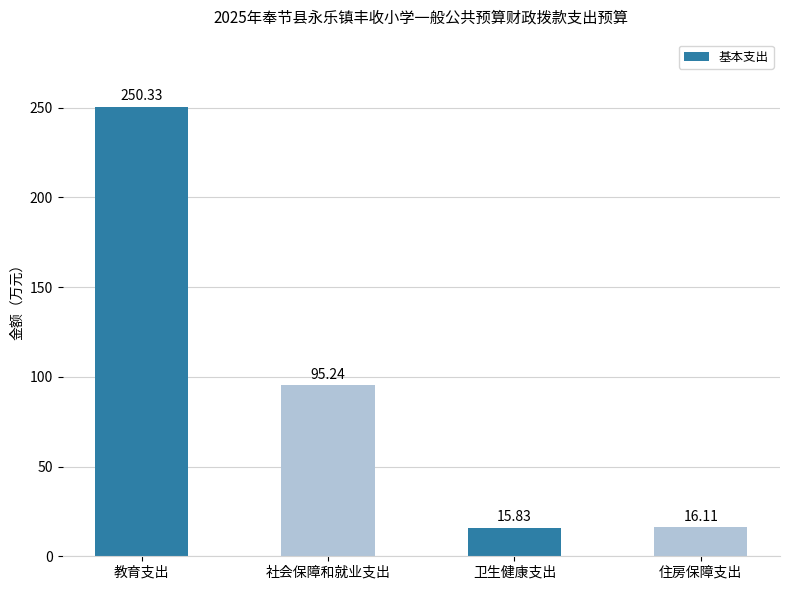

Reading left to right, what are all the values shown in this chart?

250.3	95.2	15.8	16.1